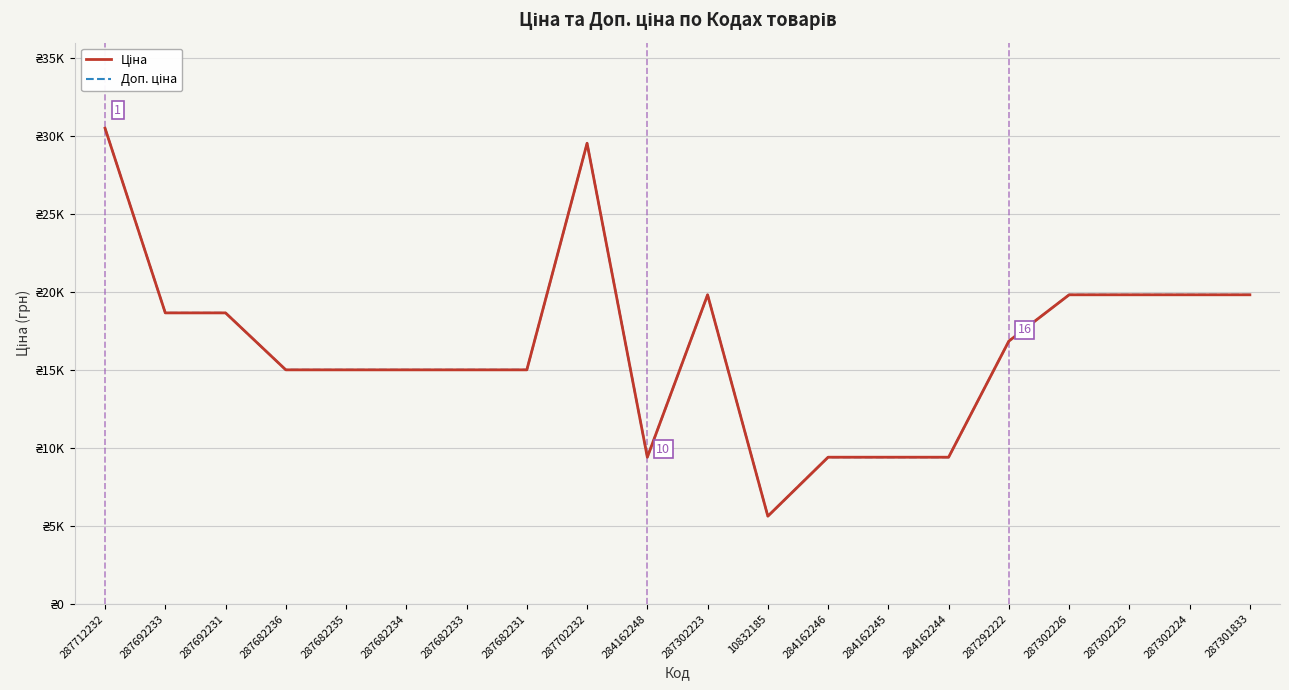

Is this an area chart (filled region under the line)?

No